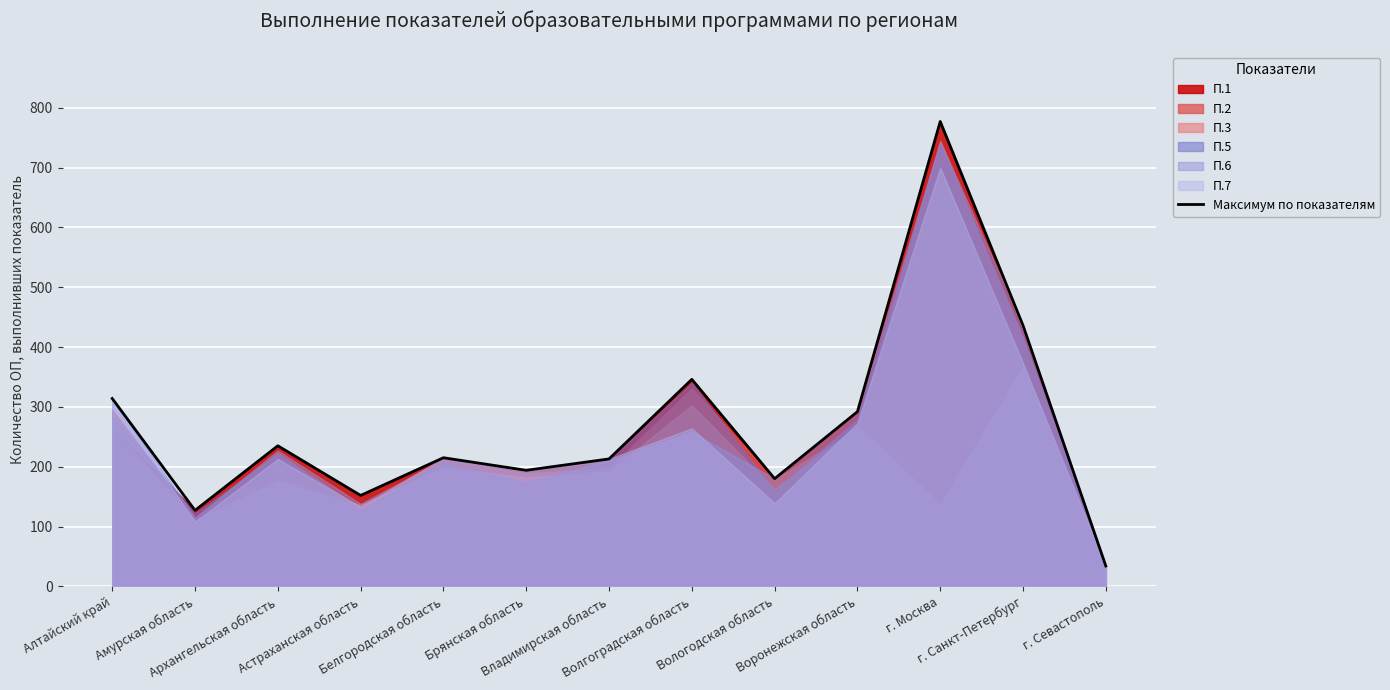

Reading left to right, what are all the values shown in this chart?

314	127	235	152	215	194	213	346	180	292	777	436	34